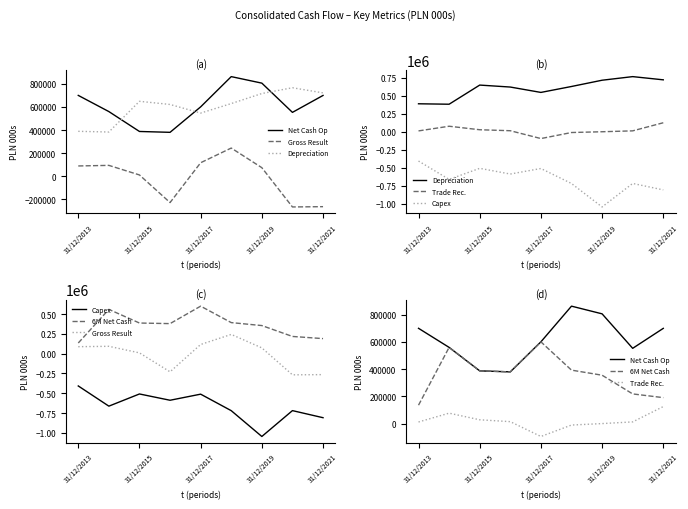

True or false: Depreciation has a value of 716500 at 31/12/2019.

True